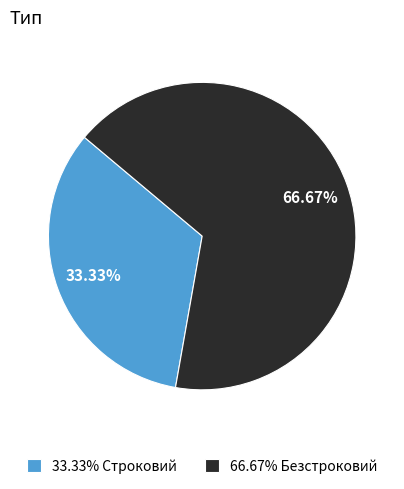

Which slice represents more than half of the pie?

66.67% Безстроковий